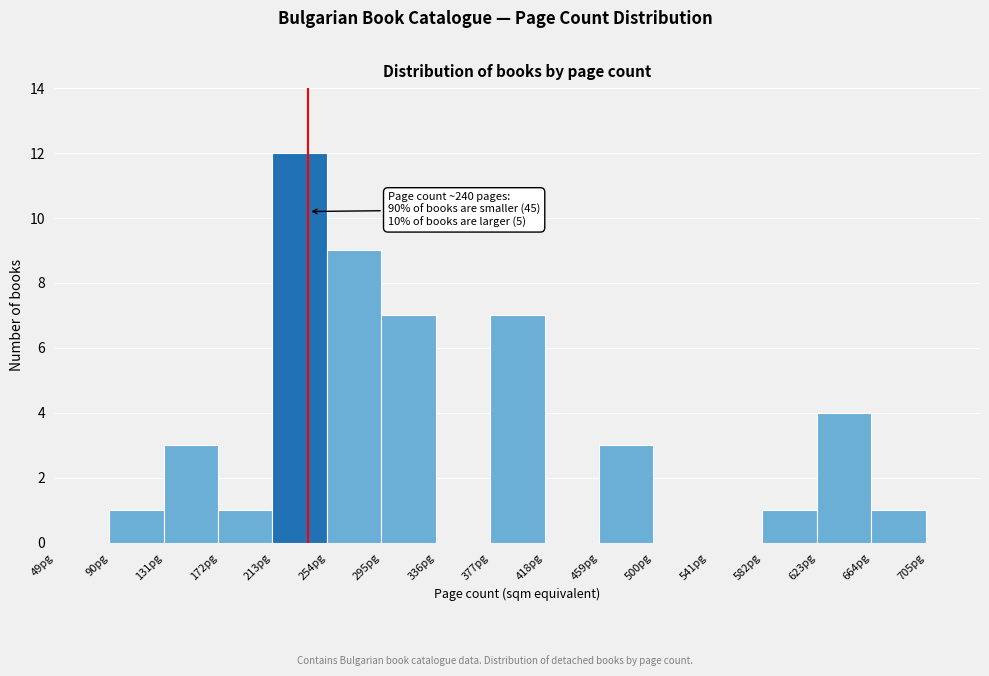

Over which range of the x-axis is the bar tallest?

213 to 254